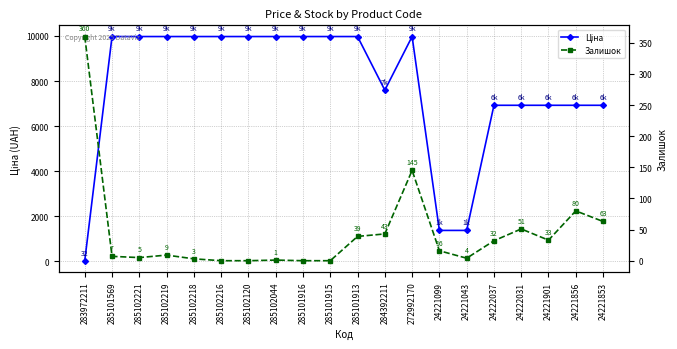

Which series has the widest spread of values?

Ціна